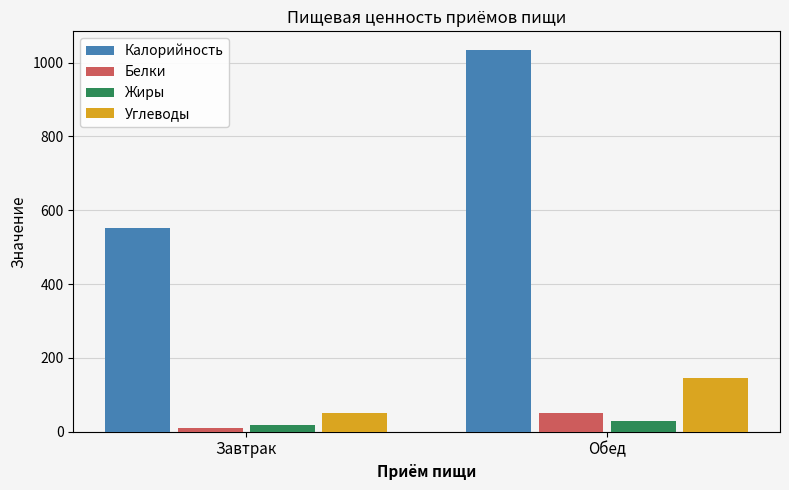

Reading right to left, transcribe all the data shown in this chart.

Калорийность: Обед=1033.0	Завтрак=551.0
Белки: Обед=51.0	Завтрак=10.2
Жиры: Обед=28.0	Завтрак=17.0
Углеводы: Обед=146.0	Завтрак=51.0